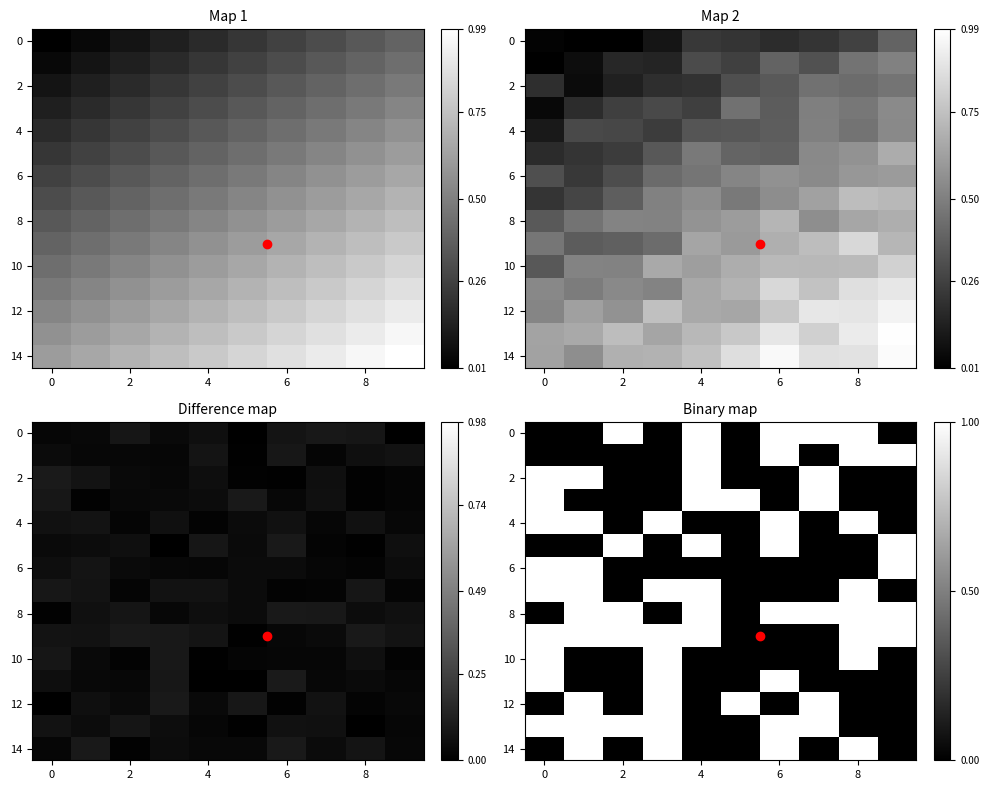

What is the greatest value displayed?

1